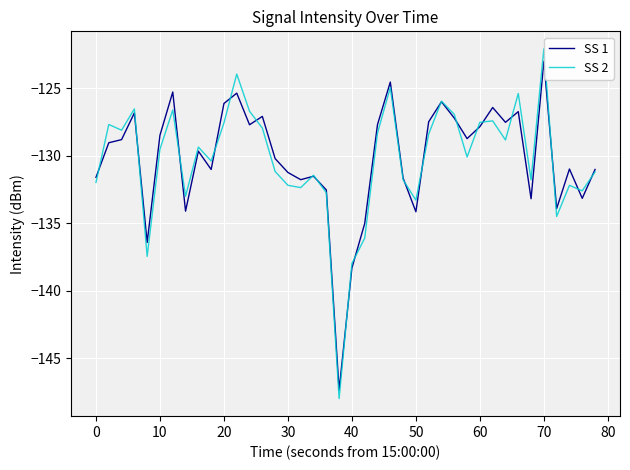

Which series has the widest spread of values?

SS 2